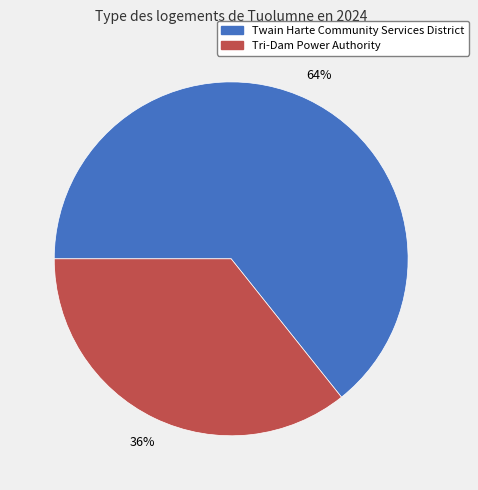

Is there a majority slice in this chart?

Yes